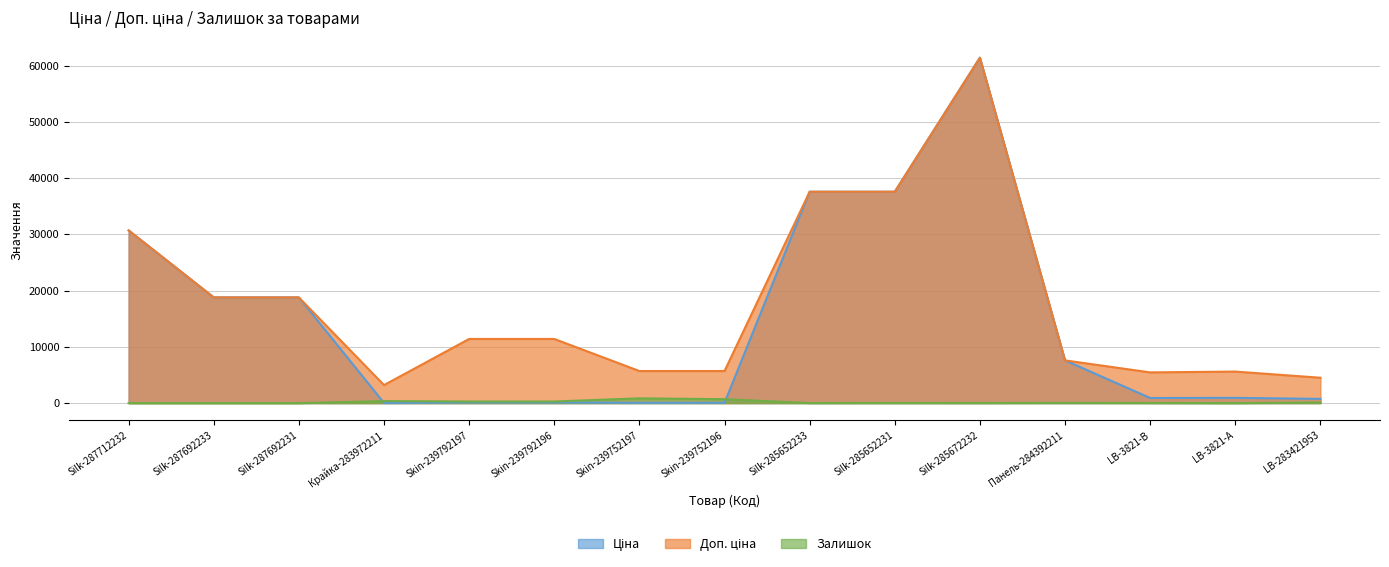

Reading right to left, transcribe all the data shown in this chart.

Ціна: 752.2	934.5	910.4	7596.5	61434.3	37593.6	37593.6	57.0	57.0	114.1	114.1	32.0	18796.8	18796.8	30717.1
Доп. ціна: 4513.3	5607.2	5462.3	7596.5	61434.3	37593.6	37593.6	5705.0	5705.0	11410.0	11410.0	3205.0	18796.8	18796.8	30717.1
Залишок: 113.0	2.0	24.0	43.0	16.0	23.0	13.0	698.0	845.0	290.0	289.0	360.0	0.0	0.0	0.0